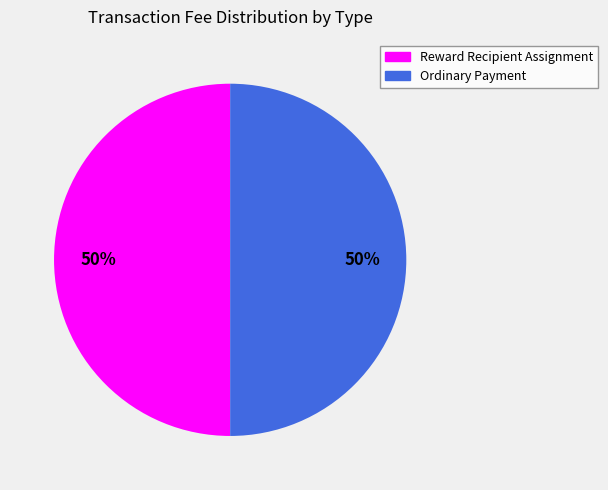

What is the ratio of the value at Ordinary Payment to the value at Reward Recipient Assignment?

1.0